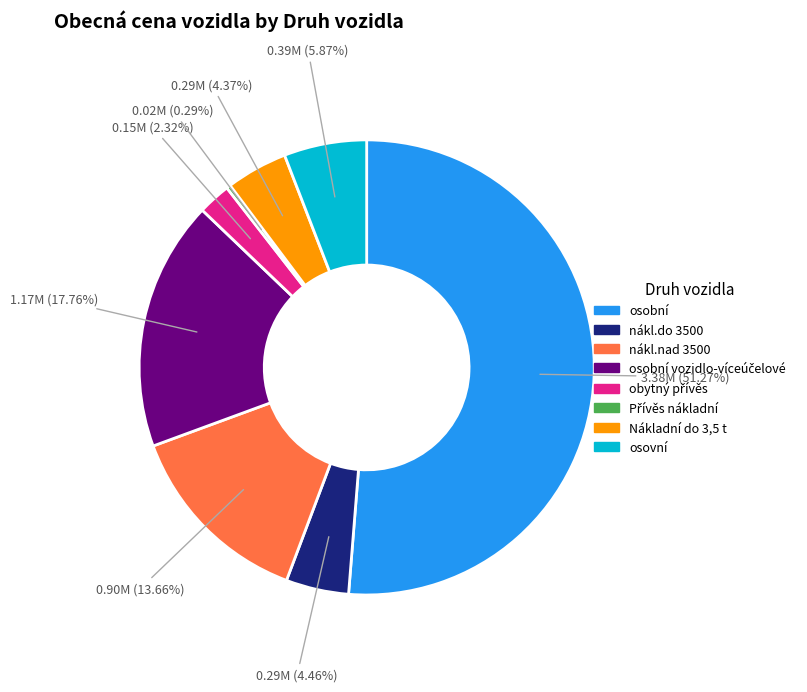

Is there any slice that represents more than half of the pie?

Yes